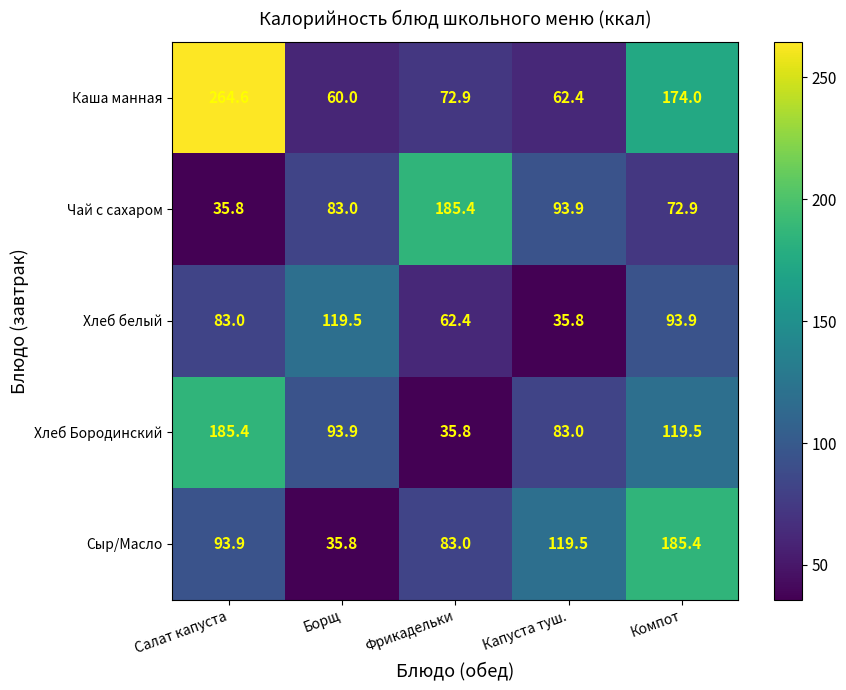

The Чай с сахаром series shows 274.1 at Фрикадельки. True or false?

False